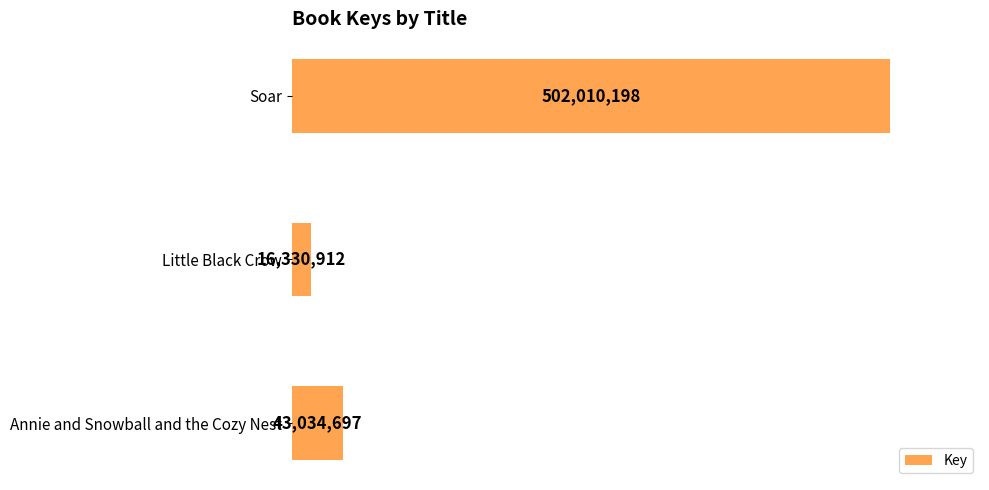

Rank the categories by value from lowest to highest.

Little Black Crow, Annie and Snowball and the Cozy Nest, Soar